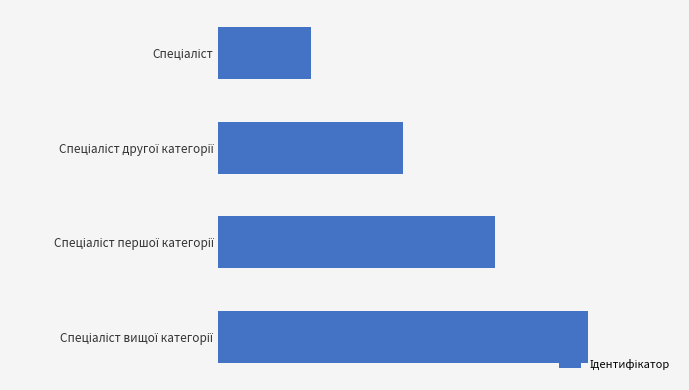

Rank the categories by value from highest to lowest.

Спеціаліст вищої категорії, Спеціаліст першої категорії, Спеціаліст другої категорії, Спеціаліст